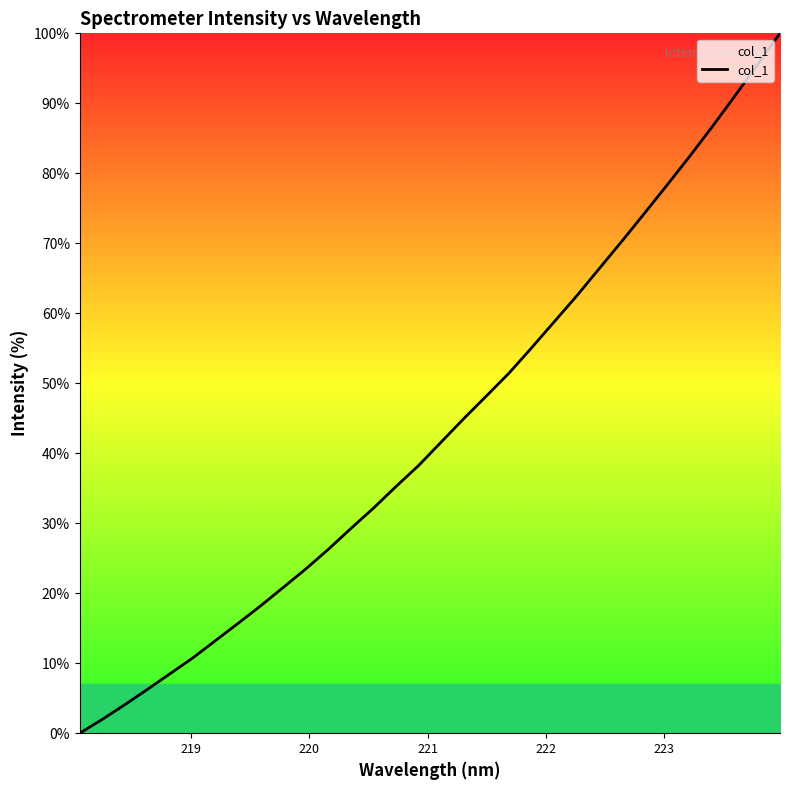

What is the difference between the maximum and minimum values?

100.0